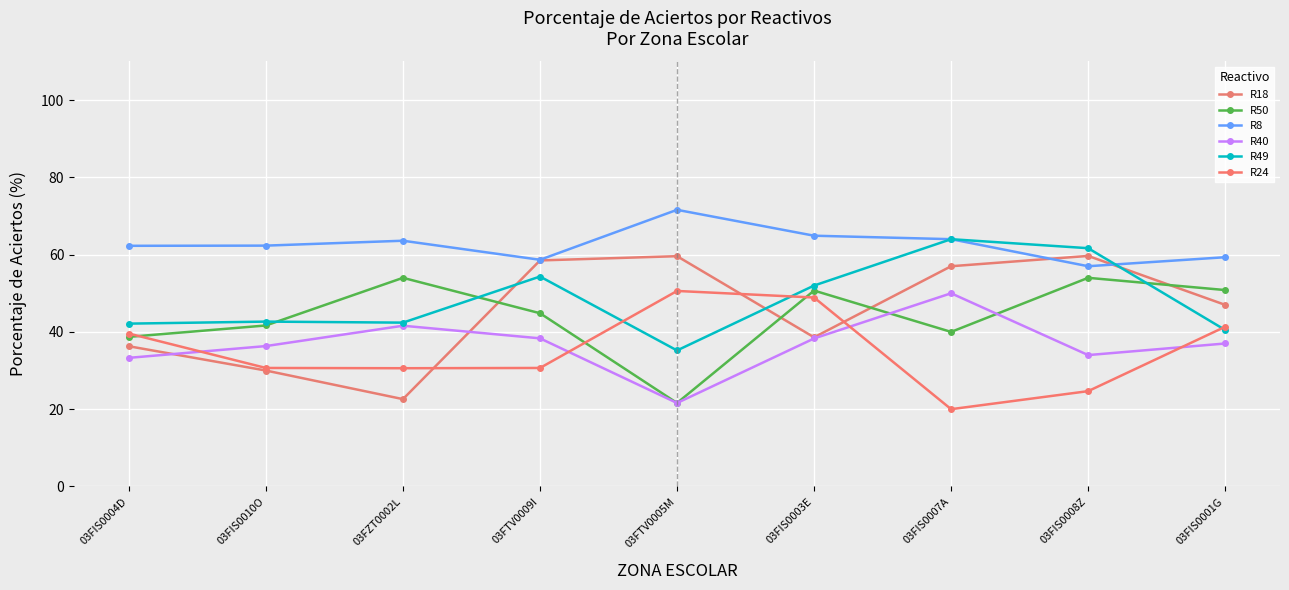

What is the spread (max minus min) of values at 03FIS0010O?

32.3